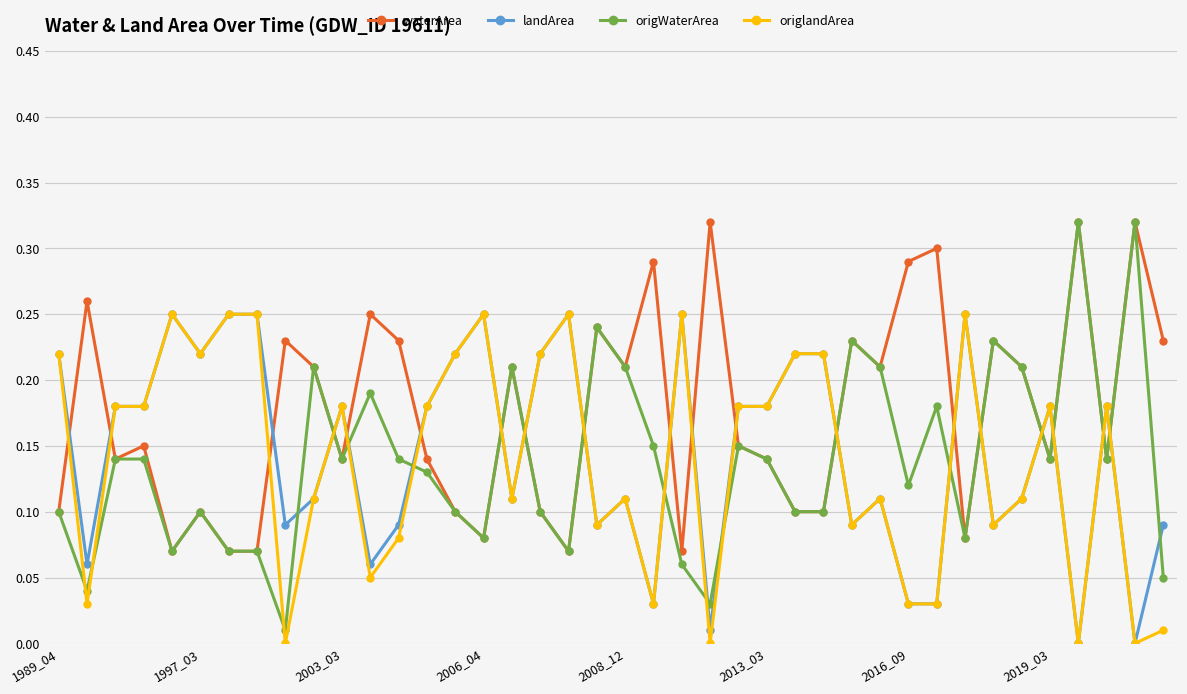

In waterArea, how many points are higher than both neighbors (excluding endpoints)?

14